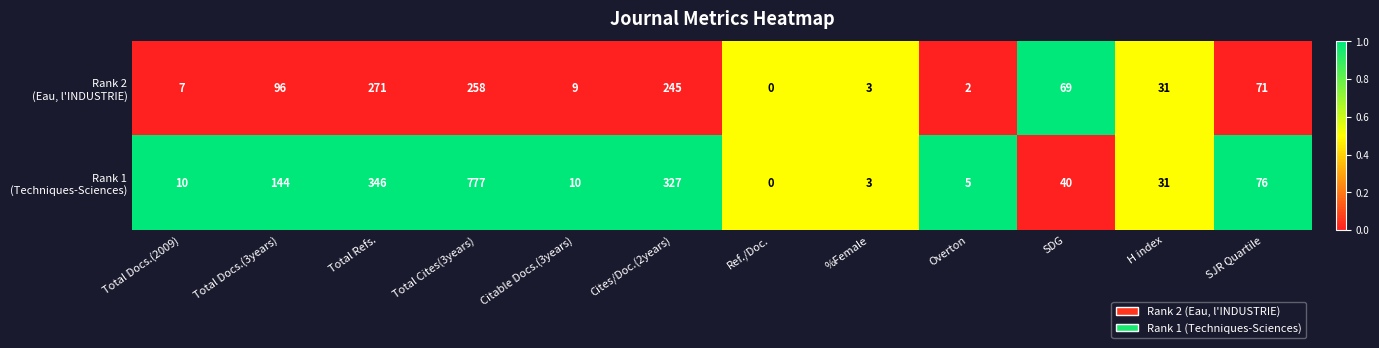

What is the maximum value shown in the chart?

777